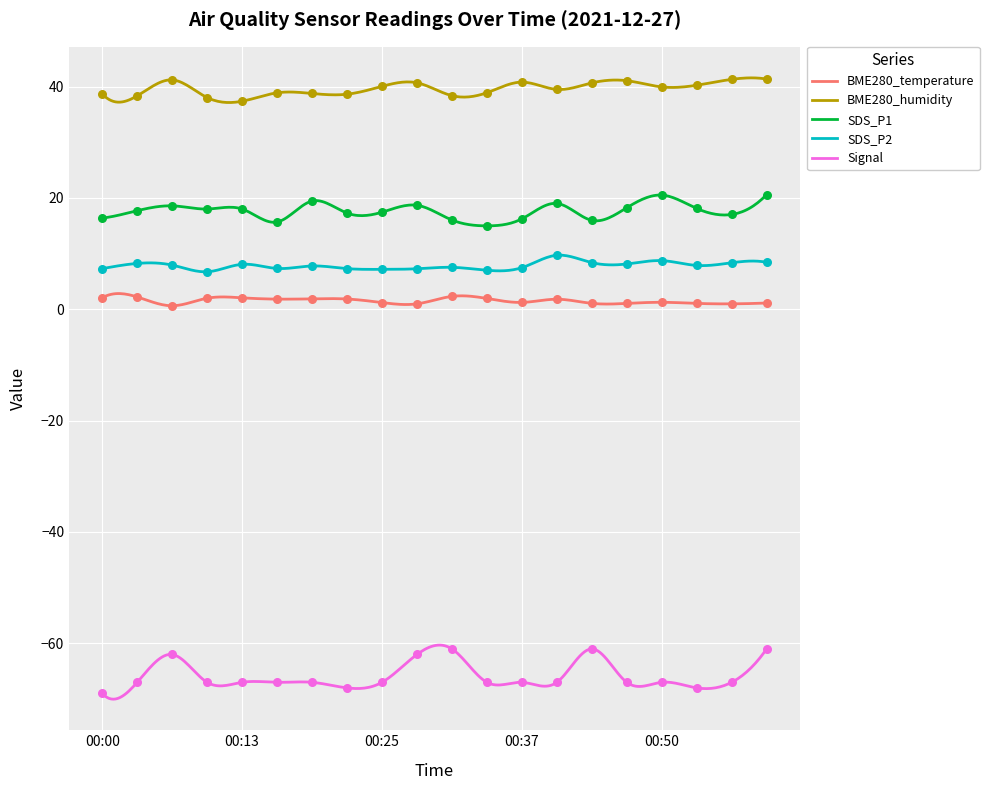

Which series reaches the minimum Y coordinate?

Signal